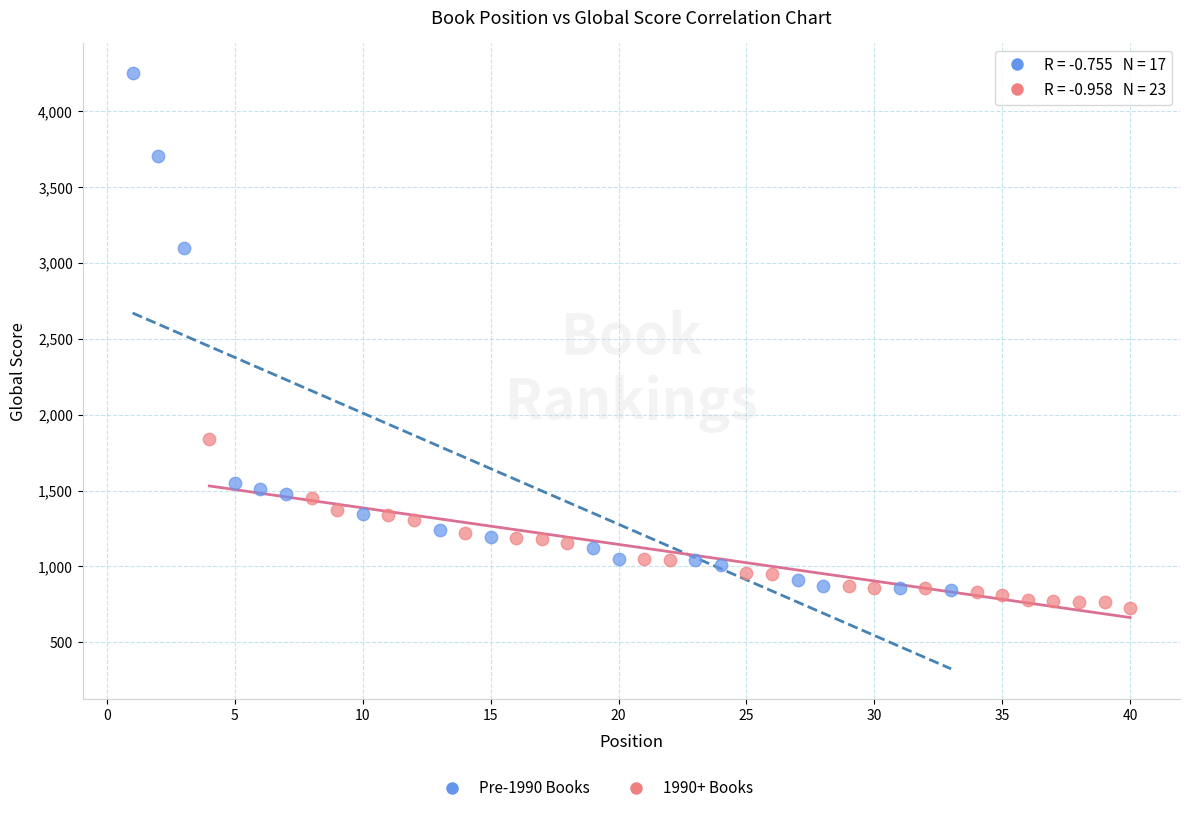

Which series reaches the minimum Y coordinate?

1990+ Books